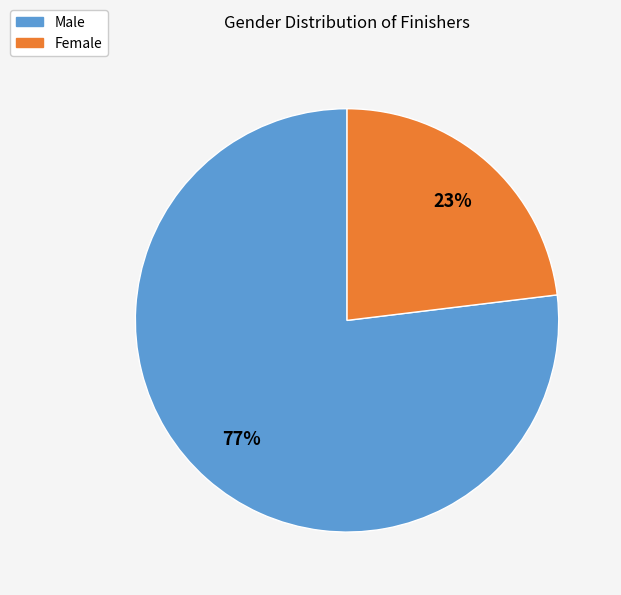

Is there any slice that represents more than half of the pie?

Yes